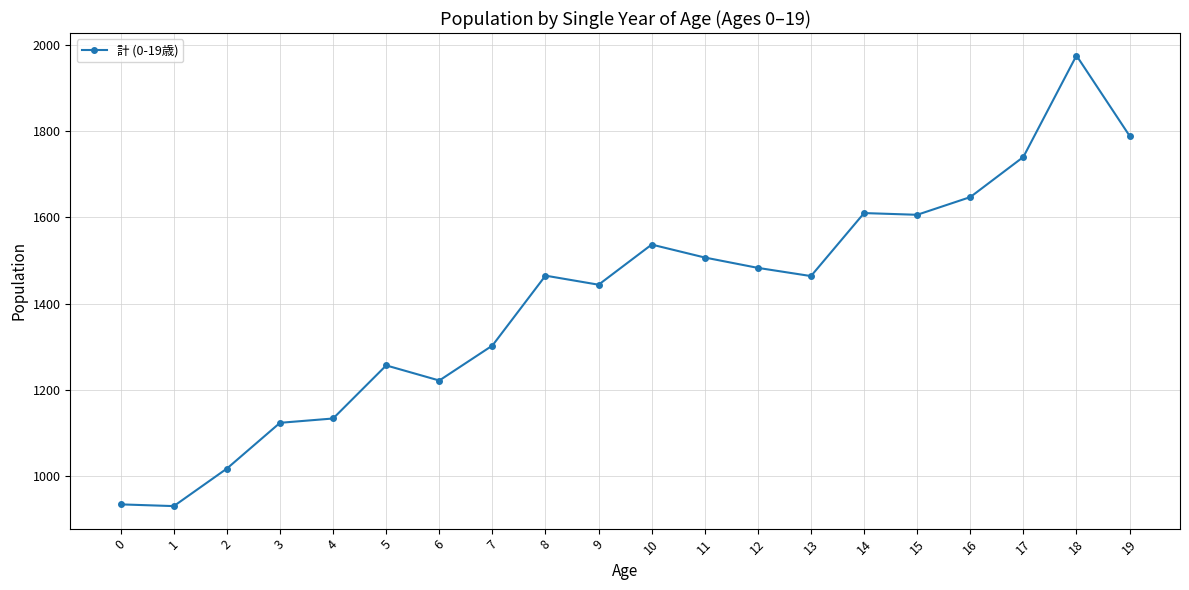

What is the average value?

1410